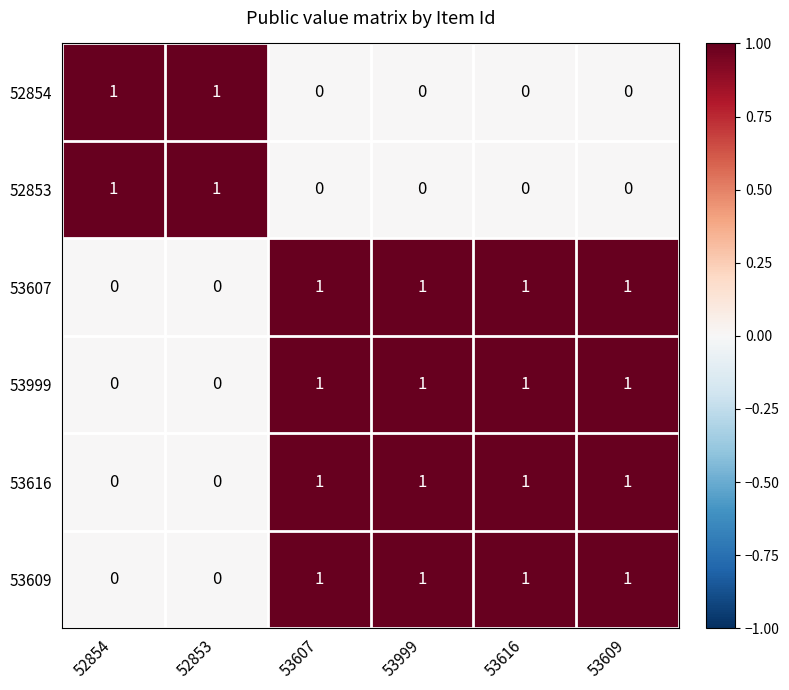

True or false: 53607 has a value of 0 at 53609.

False